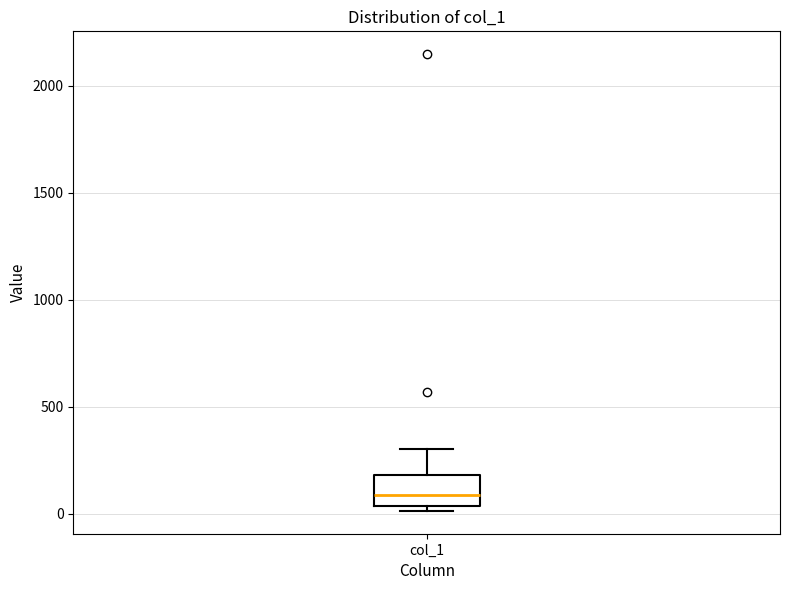

Read this box plot against the y-axis: the position of the median line, the range covered by the box, and the ends of both whiskers. The values are not printed on the chart, so give them approximately, as read against the axis.

median 100, box 50 to 200, whiskers 0 to 300